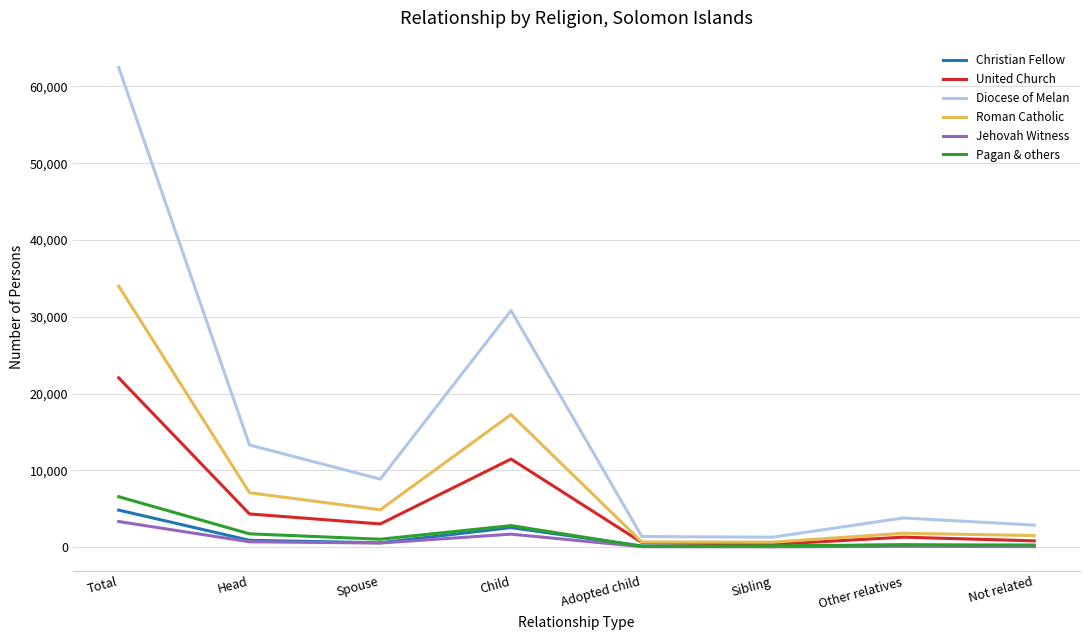

In Christian Fellow, how many points are lower than both neighbors (excluding endpoints)?

2